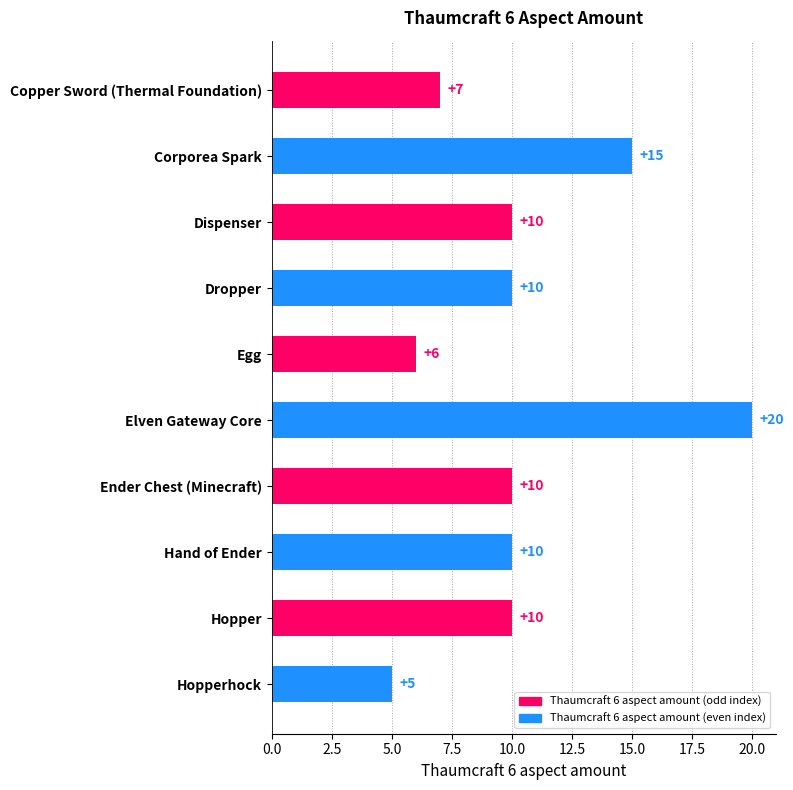

Are the bars grouped side by side (vs. stacked)?

No